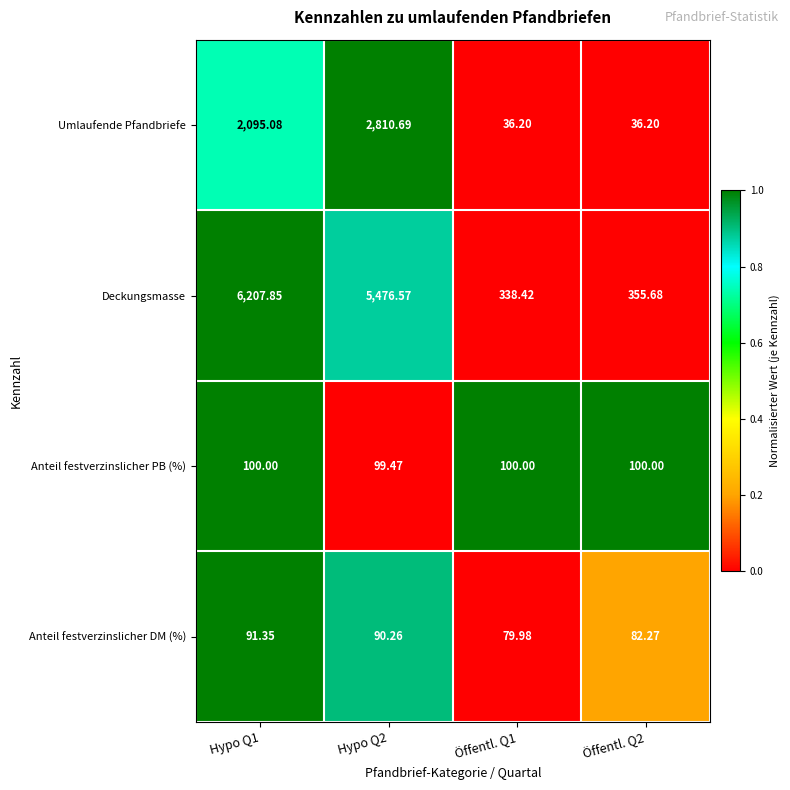

Which series has the widest spread of values?

Deckungsmasse